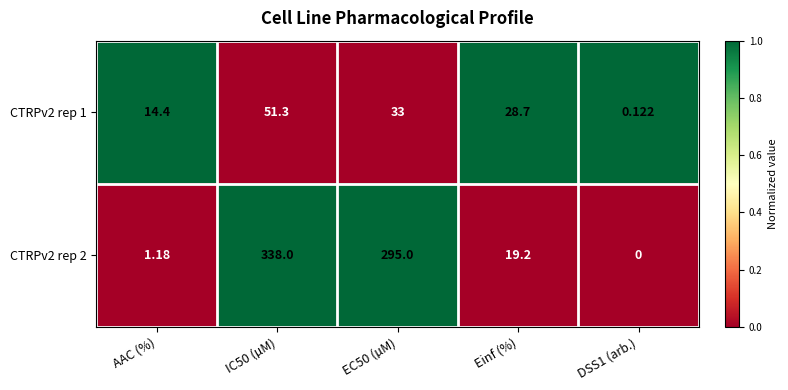

Is the value of CTRPv2 rep 1 at DSS1 (arb.) greater than the value of CTRPv2 rep 2 at IC50 (µM)?

No